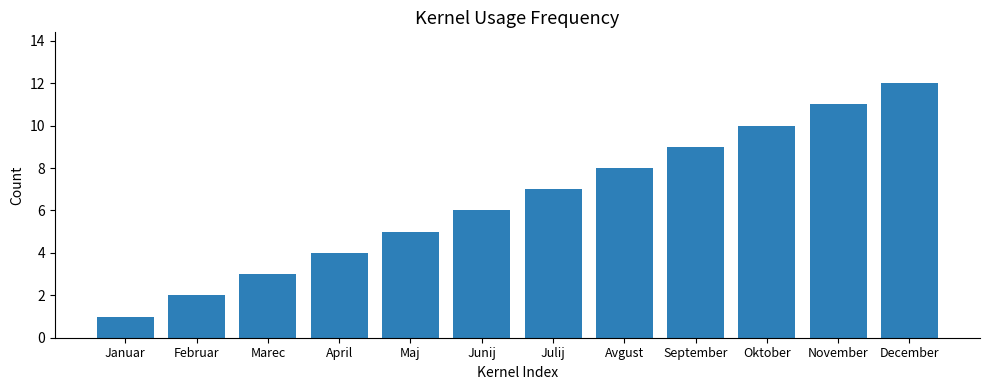

At which label is the value closest to 6?

Junij